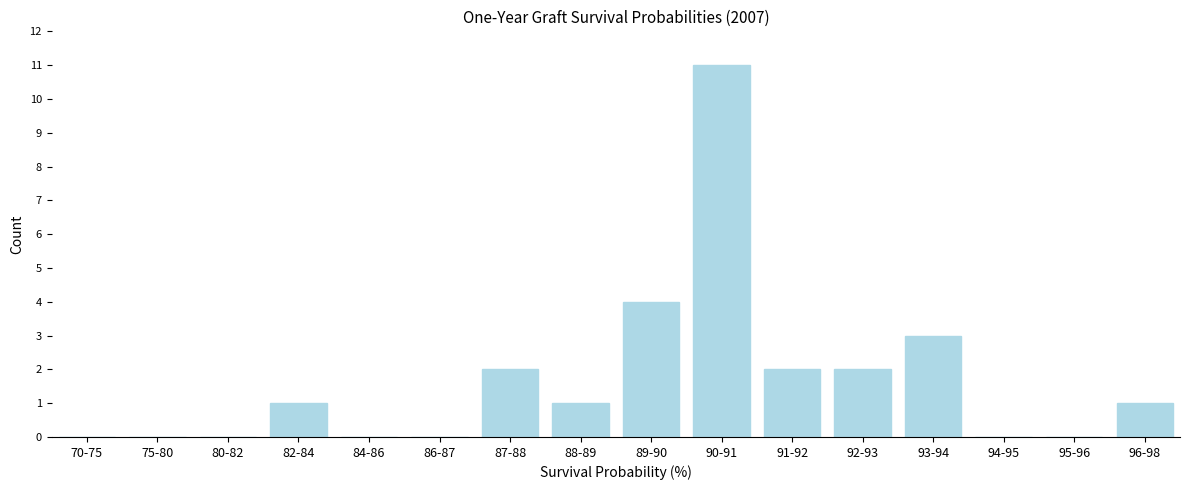

Reading left to right, what are all the values shown in this chart?

70-75=0	75-80=0	80-82=0	82-84=1	84-86=0	86-87=0	87-88=2	88-89=1	89-90=4	90-91=11	91-92=2	92-93=2	93-94=3	94-95=0	95-96=0	96-98=1